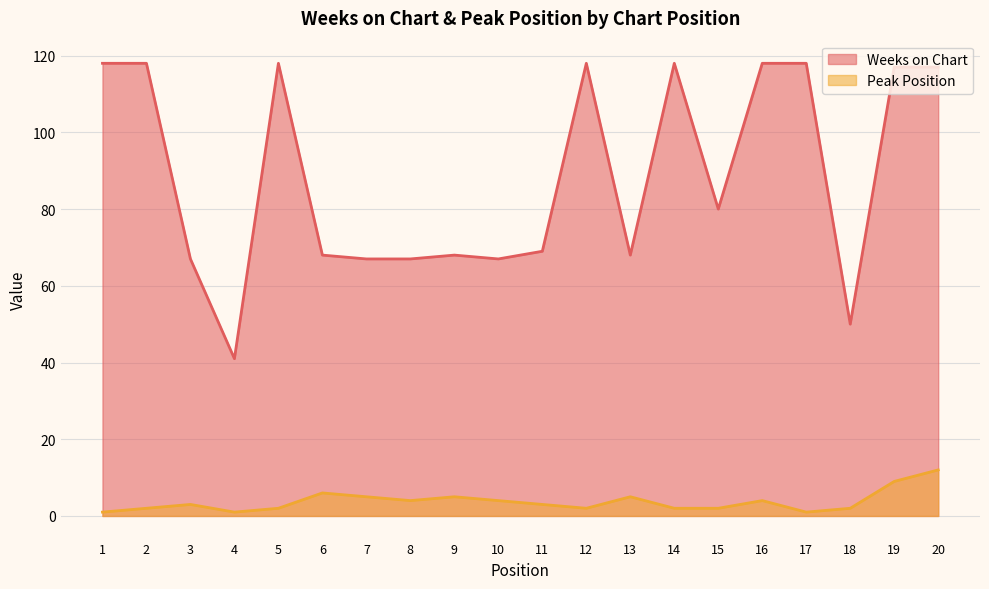

What is the difference between the maximum and minimum values in the Weeks on Chart series?

77